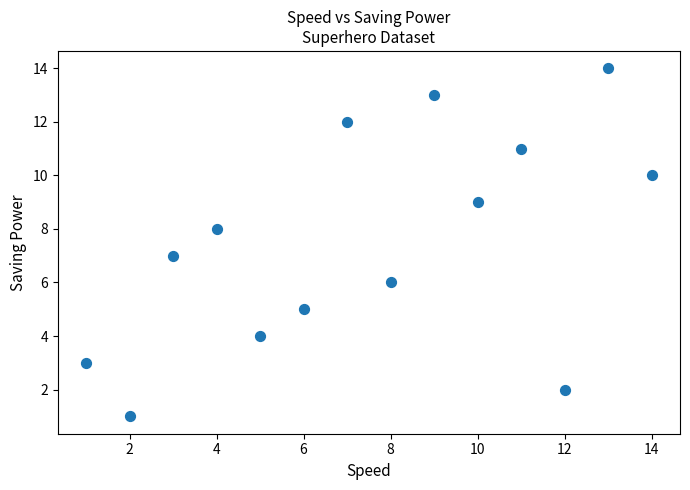

What is the range of Y values (max minus min)?

13